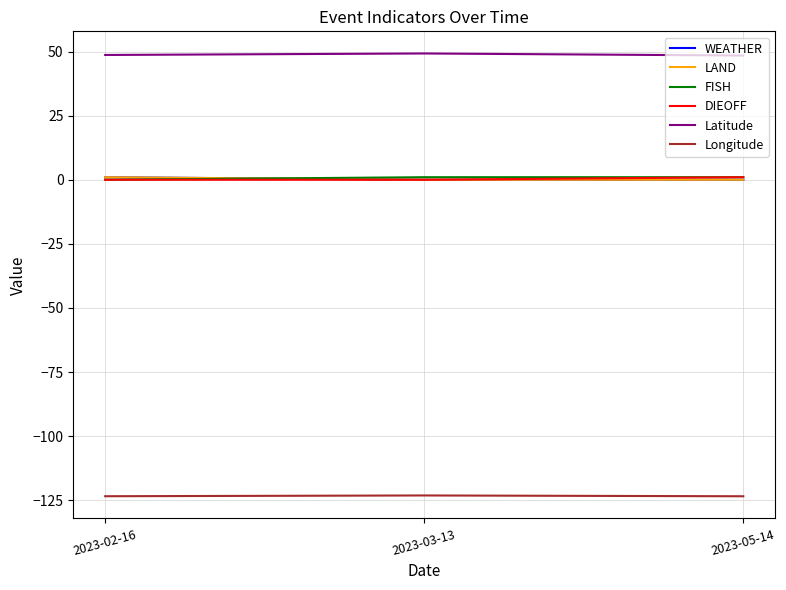

The value of FISH at 2023-02-16 is -0.7. True or false?

False